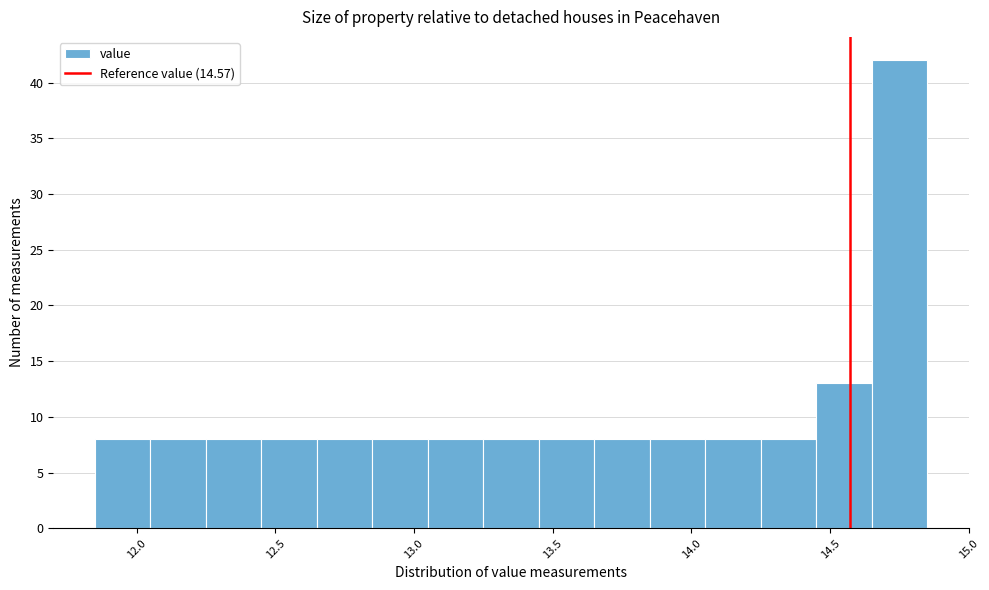

What is the height of the bar covering 14.25 to 14.45 on the x-axis? The values are not printed on the chart, so give them approximately, as read against the axis.

8